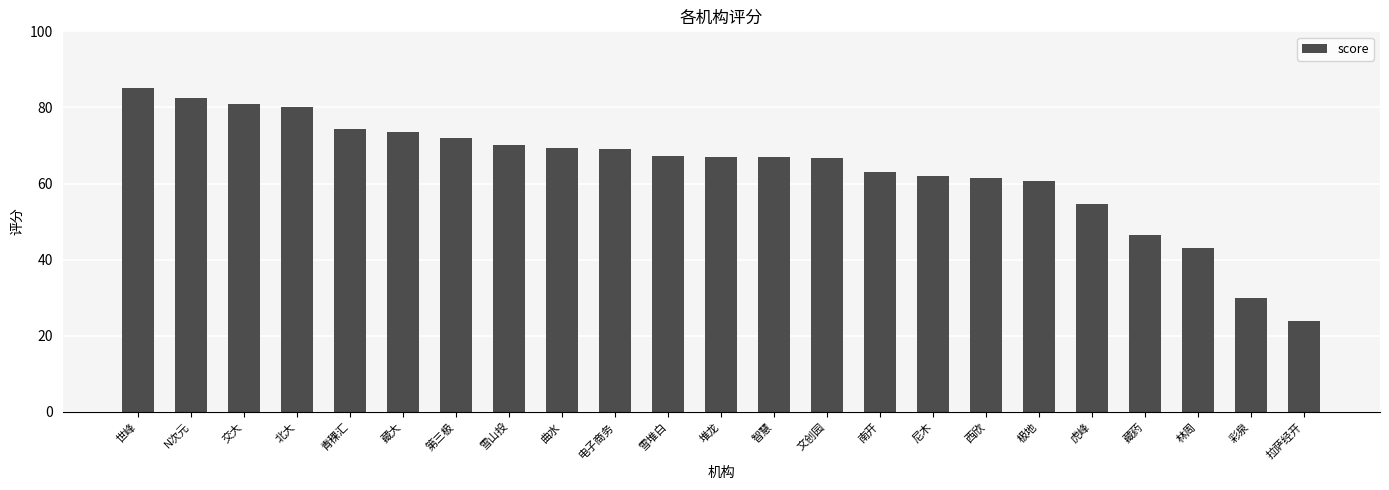

The value at 拉萨经开 is 23.9. True or false?

True